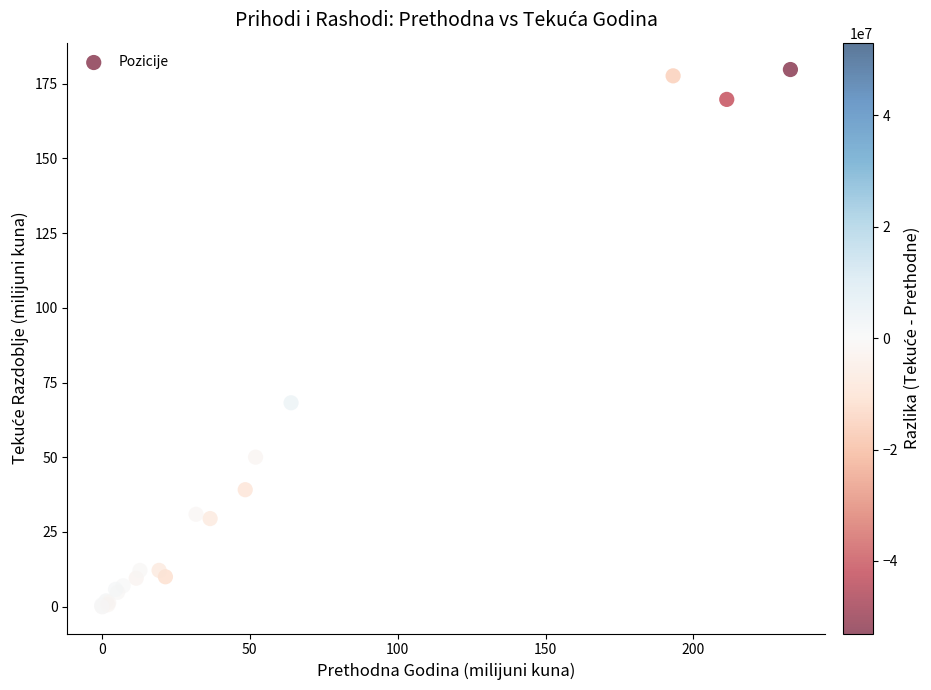

What Y value in the scatter plot is closest to 89?

68.2